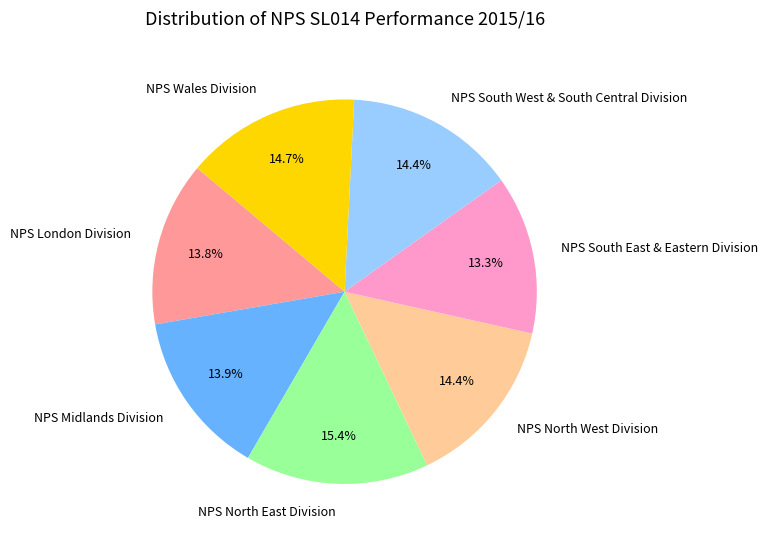

To the nearest percent, what is the difference between the NPS North East Division and NPS South West & South Central Division slice percentages?

1%